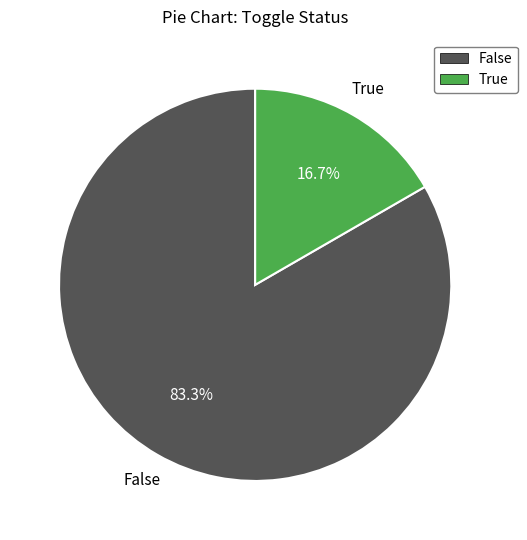

Approximately how many times larger is the value at False compared to True?

5.0